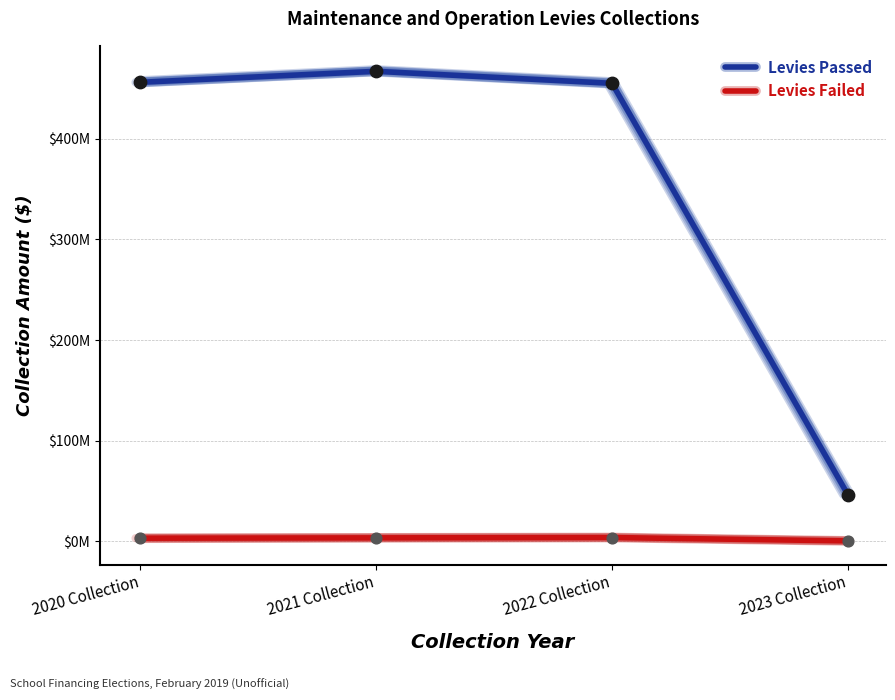

Which series has the largest total across all categories?

Levies Passed